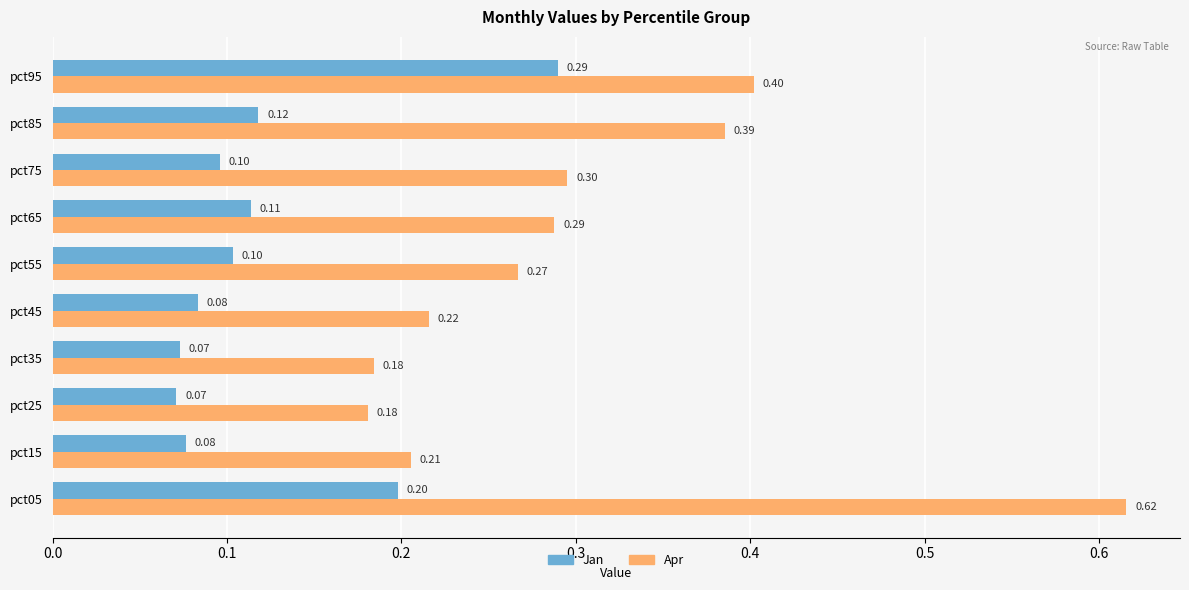

Count the Jan values in the range 0 to 1.

10